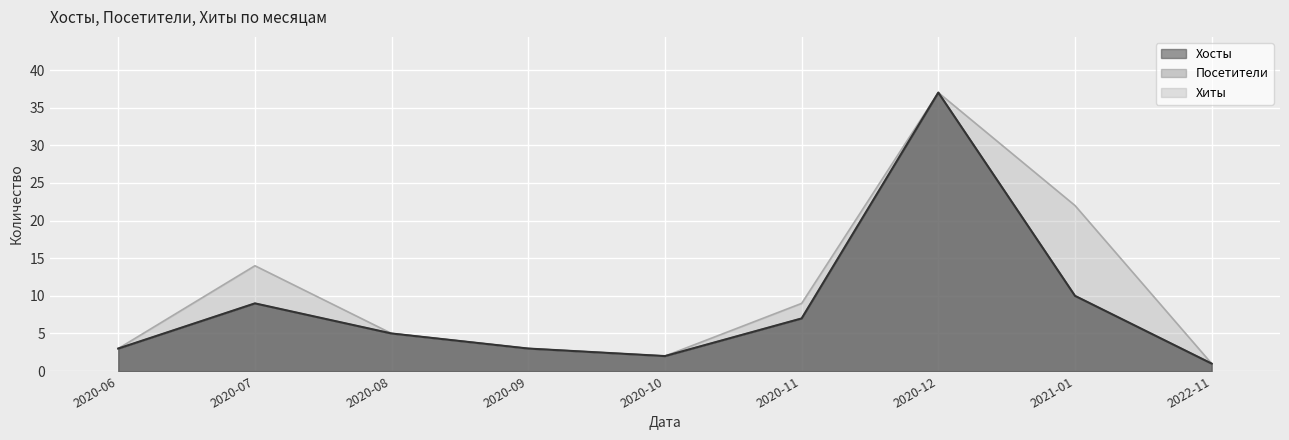

At which category is the sum across all series the highest?

2020-12